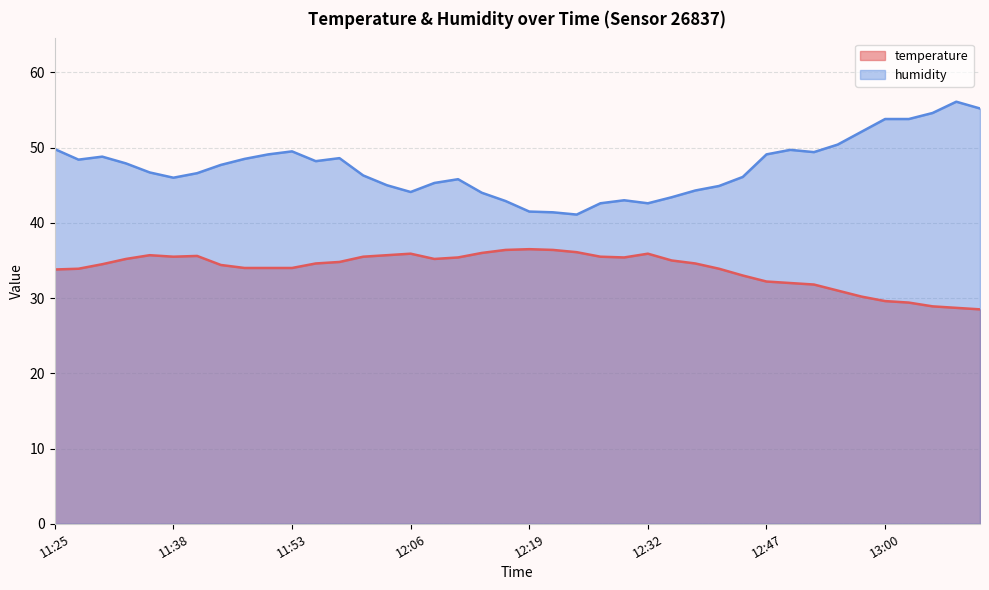

What is the spread (max minus min) of values at 12:57?

21.9